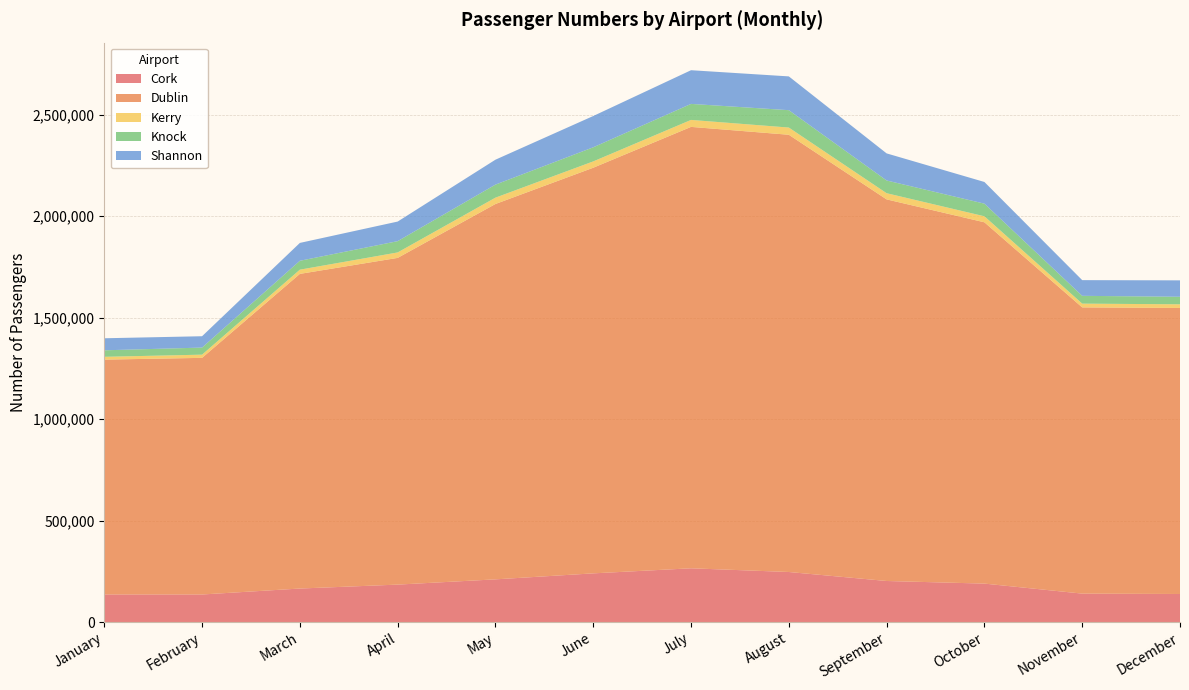

Reading right to left, extract all data points from this chart.

Cork: 138179	140071	189405	202268	246607	264864	239870	210353	184451	165086	135725	135757
Dublin: 1409906	1410824	1780928	1880961	2155203	2175727	1999416	1850197	1610424	1550930	1166408	1157650
Kerry: 17990	18485	29637	30449	35513	34352	31166	31217	26842	20759	15762	13870
Knock: 37177	38457	62255	62740	85650	78998	69563	64328	55610	43828	34876	32076
Shannon: 80913	77399	106850	133546	166507	166022	154212	122813	96587	88075	55971	59347